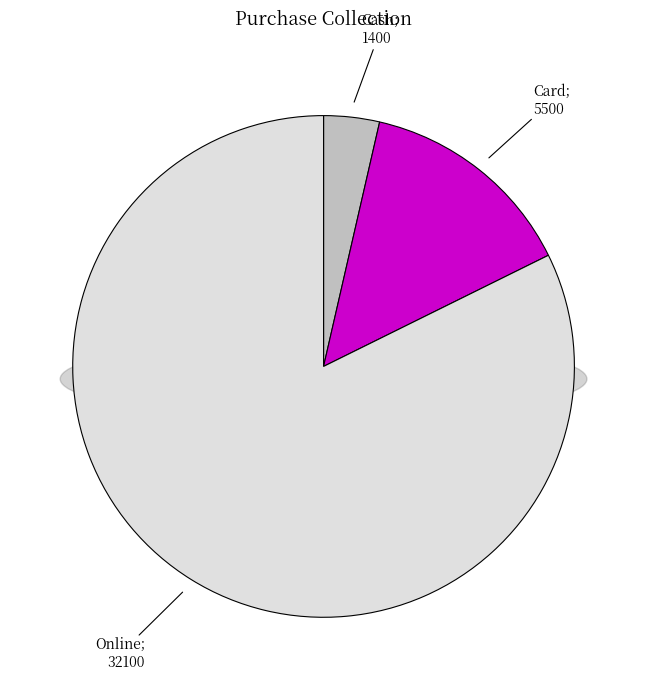

Which has a higher value, Card or Cash?

Card